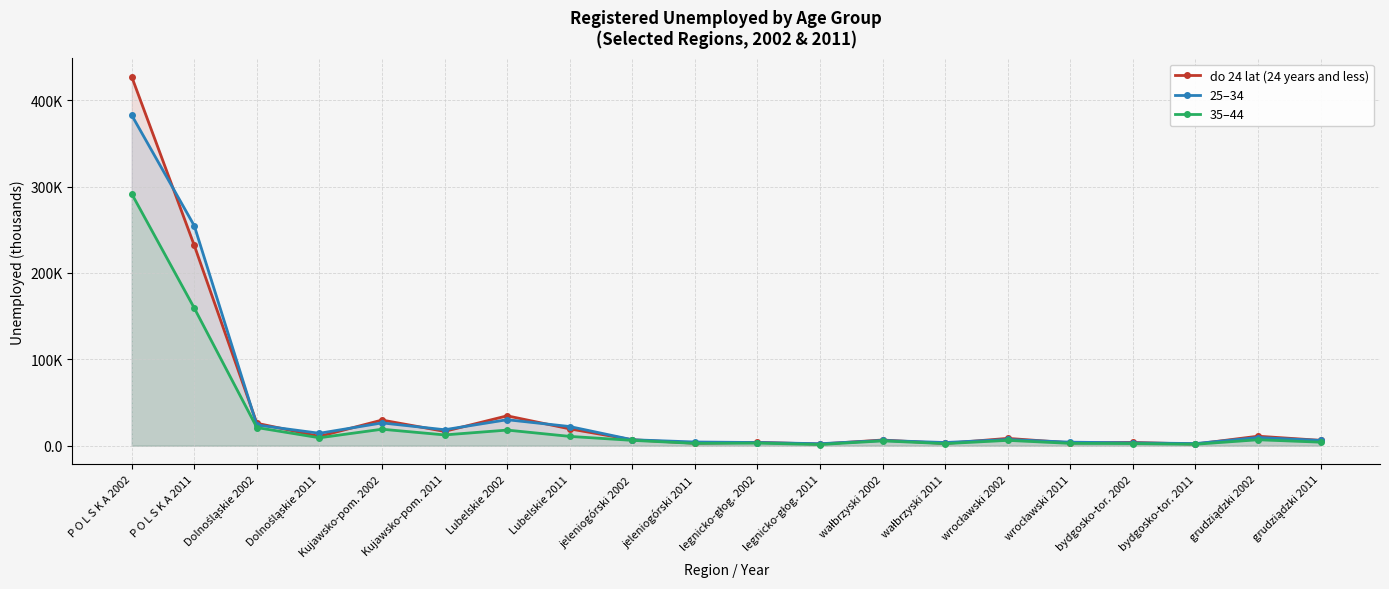

What is the difference between the maximum and minimum values in the 35–44 series?

290.2